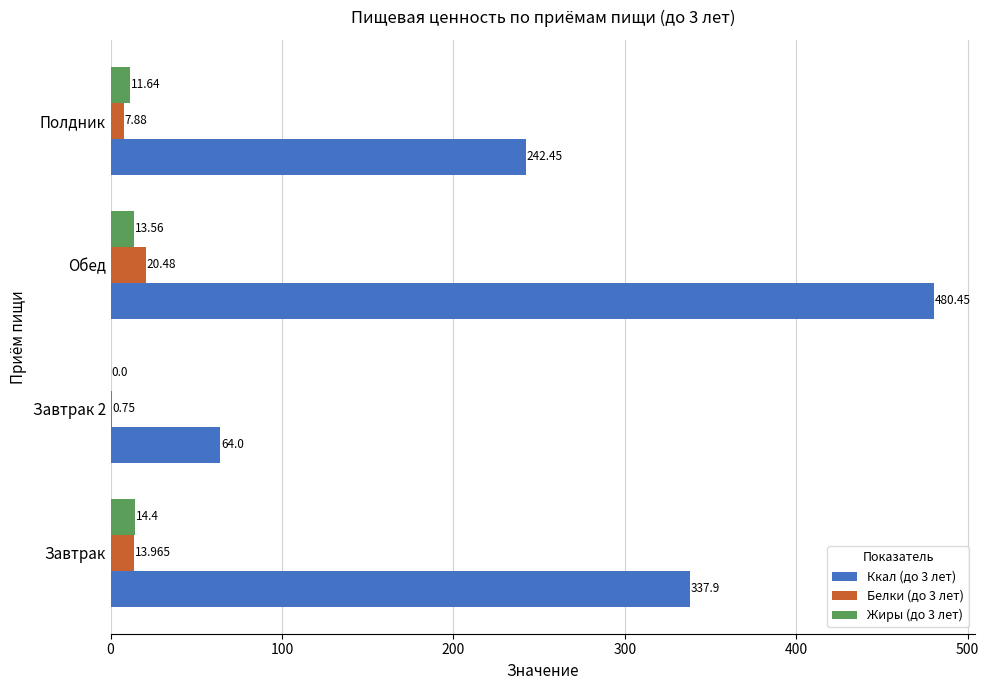

How many values in the Ккал (до 3 лет) series exceed 337?

2